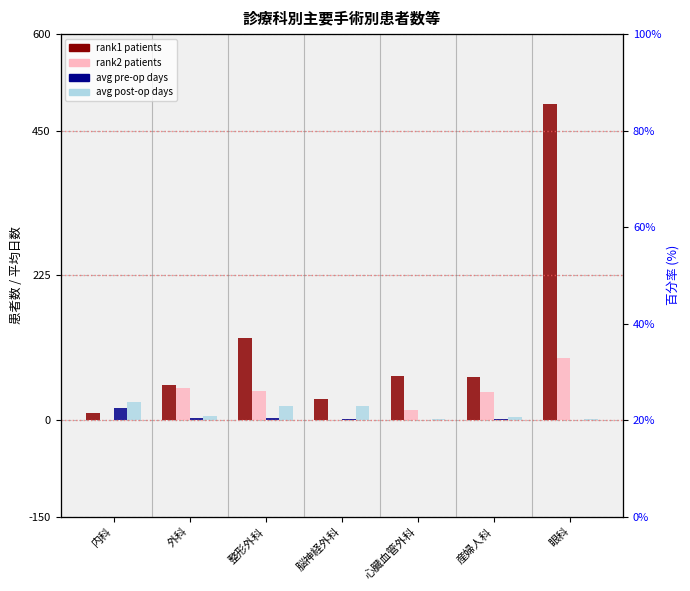

Does the chart contain any negative values?

No